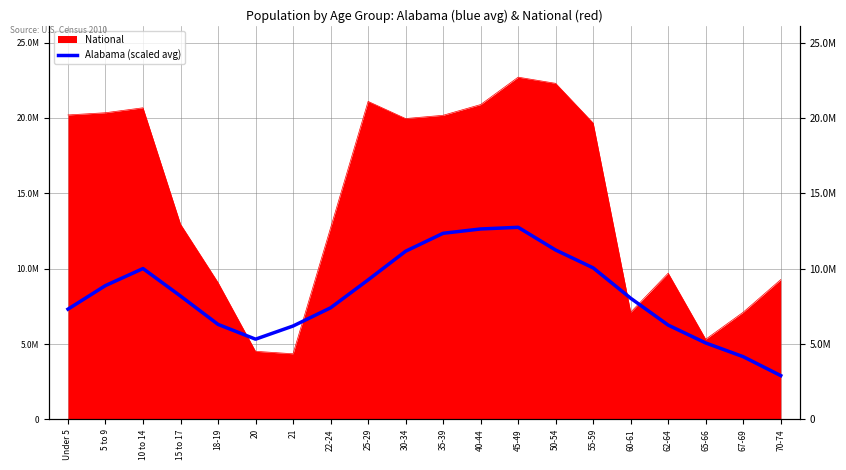

What is the label of the 6th point from the left?

20